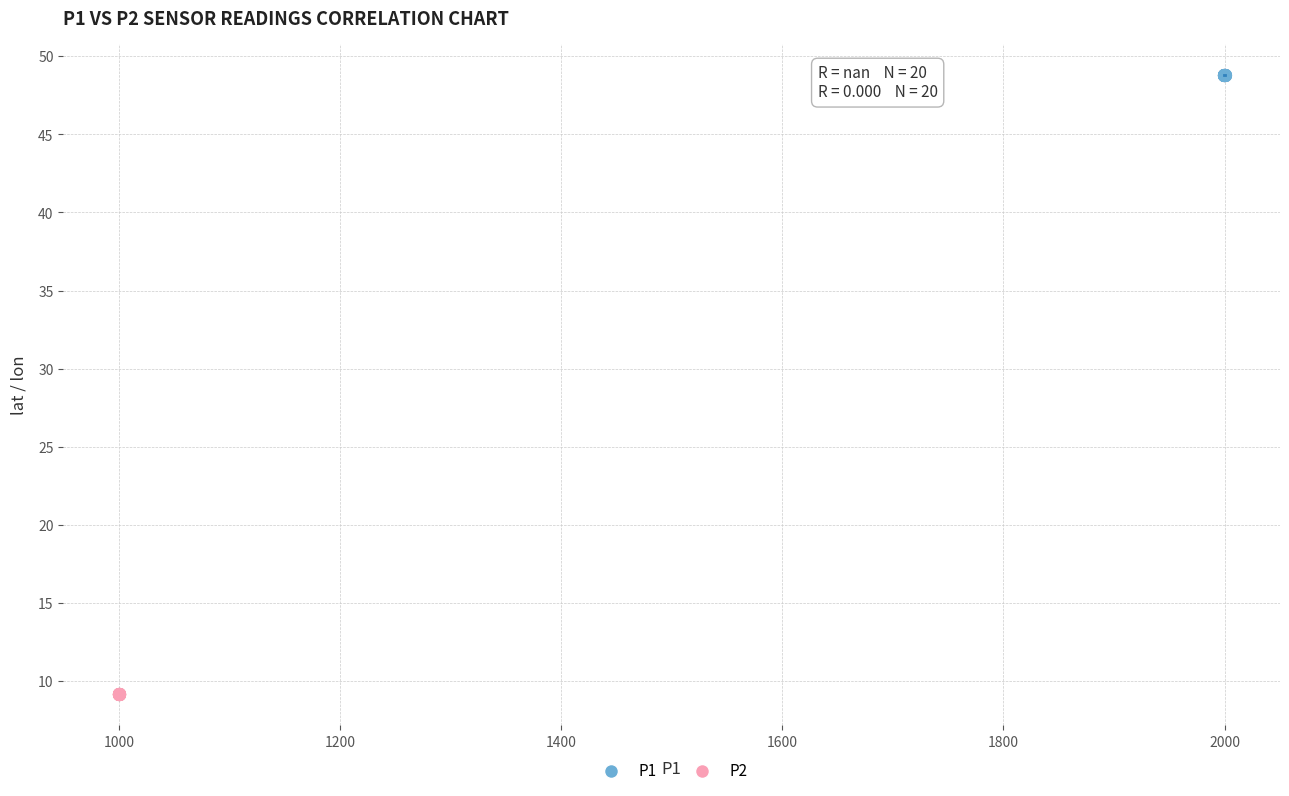

Which series reaches the maximum Y coordinate?

P1